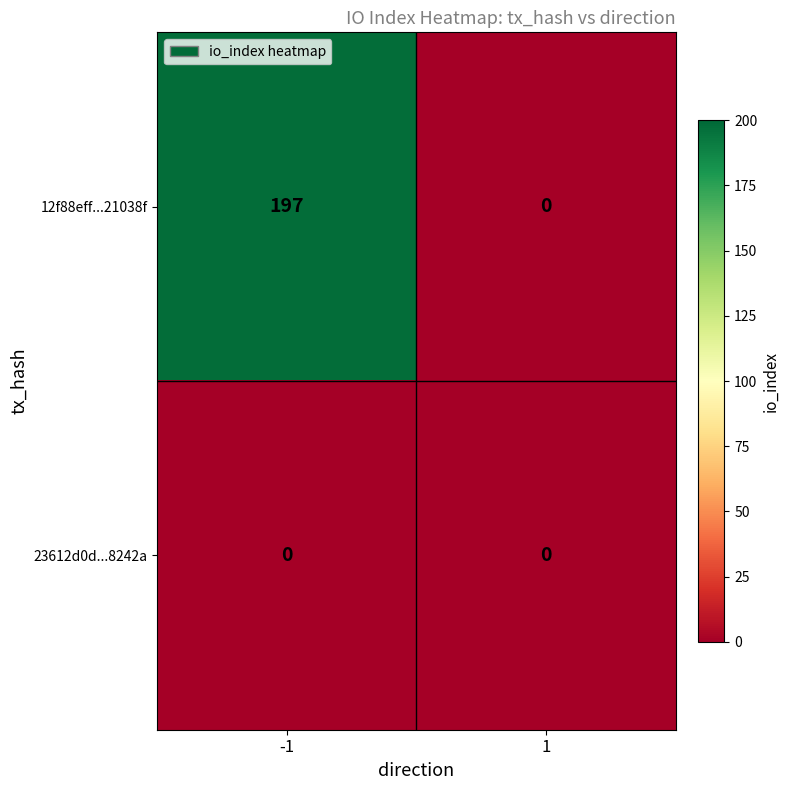

What is the maximum value shown in the chart?

197